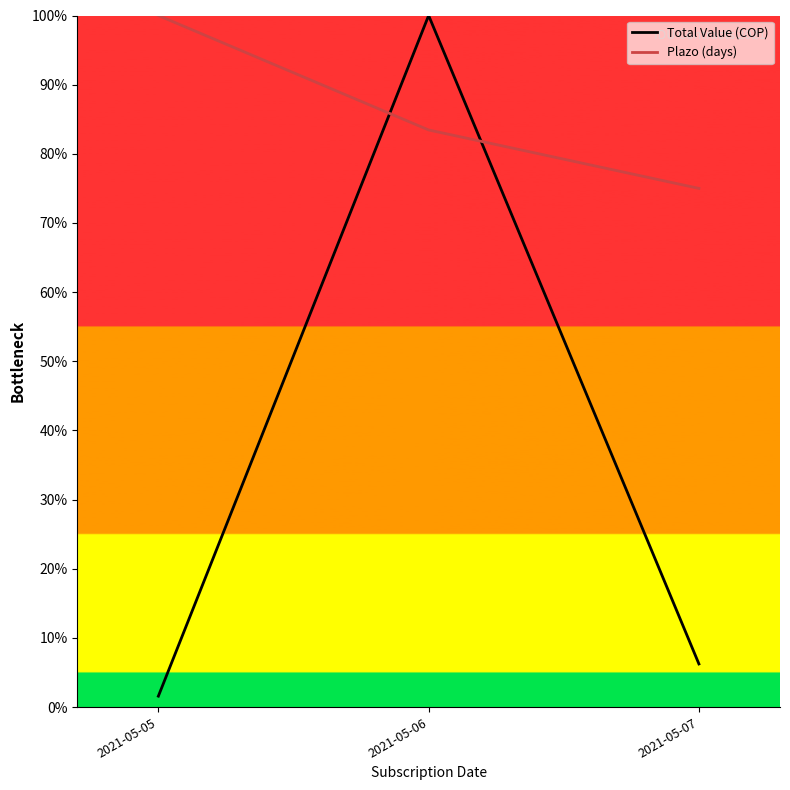

How many categories are shown in the chart?

3